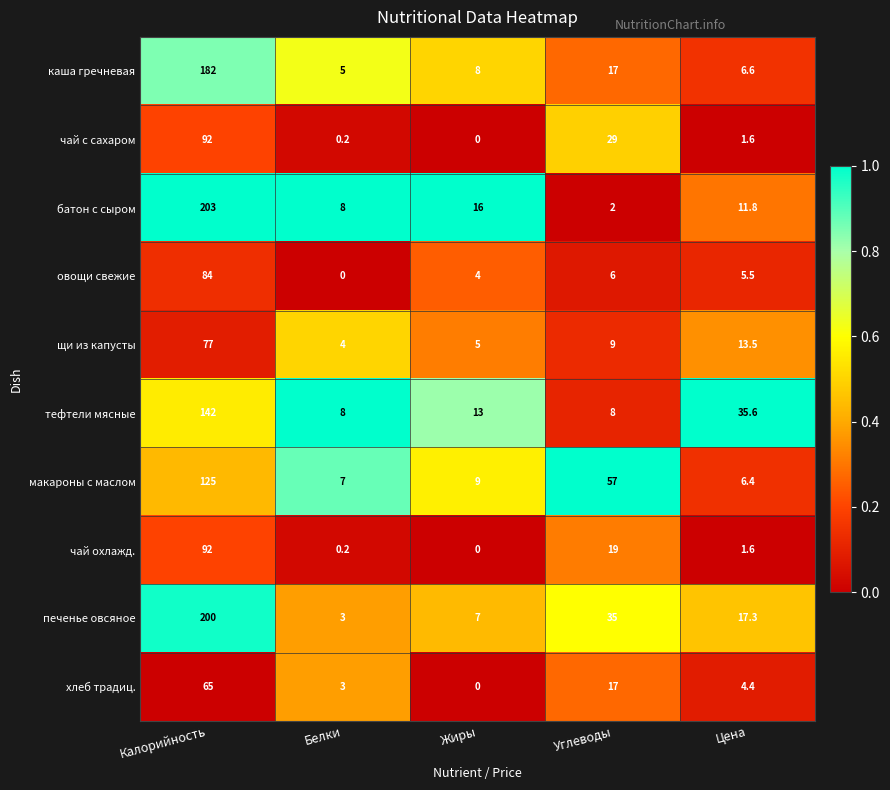

Which category has the highest value across all series?

Калорийность